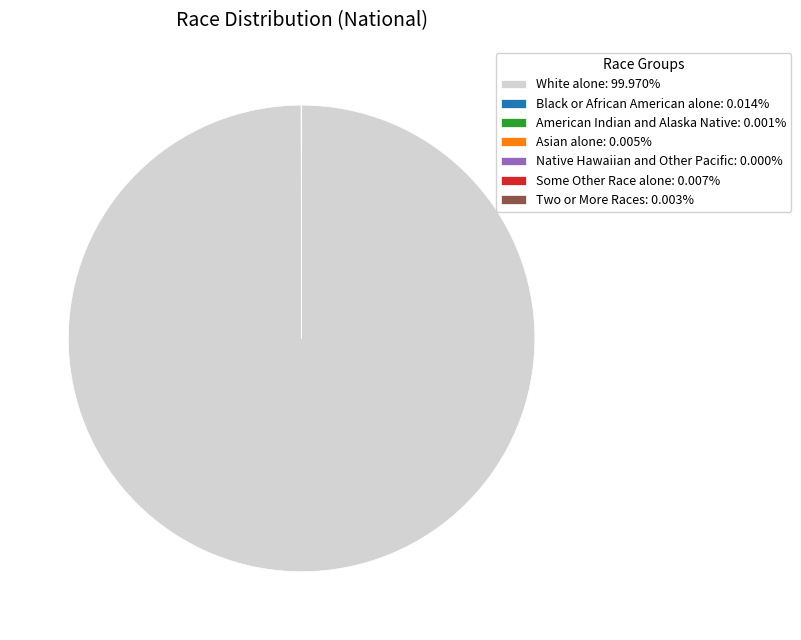

Does any single category account for the majority?

Yes